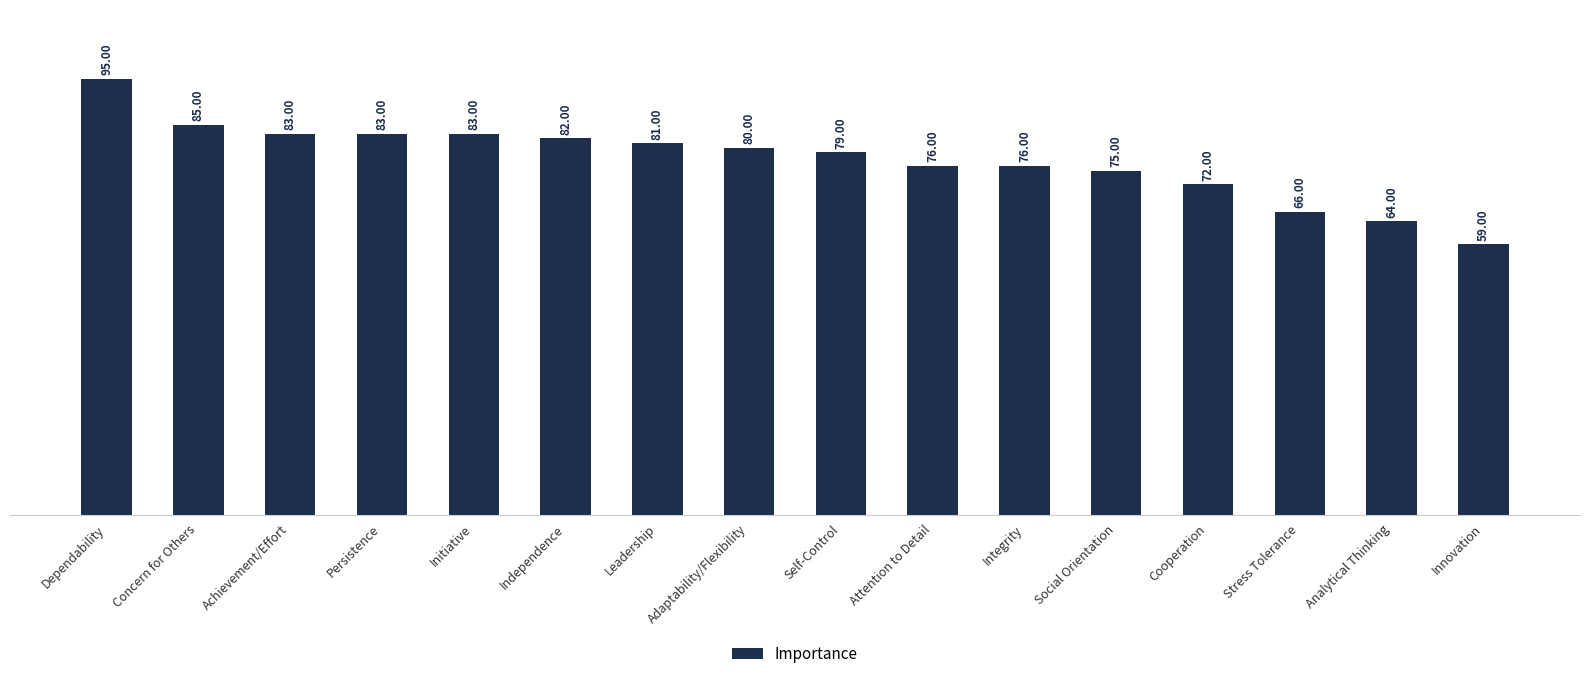

At which category does the chart reach its peak across all series?

Dependability